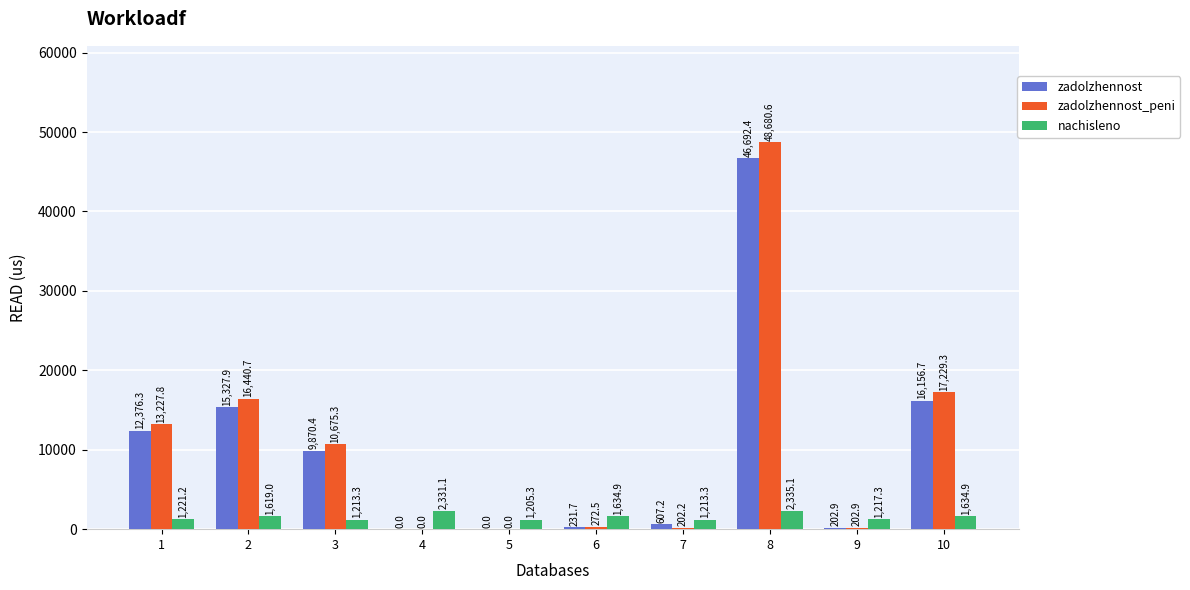

True or false: zadolzhennost has a value of 15327.9 at 2.

True